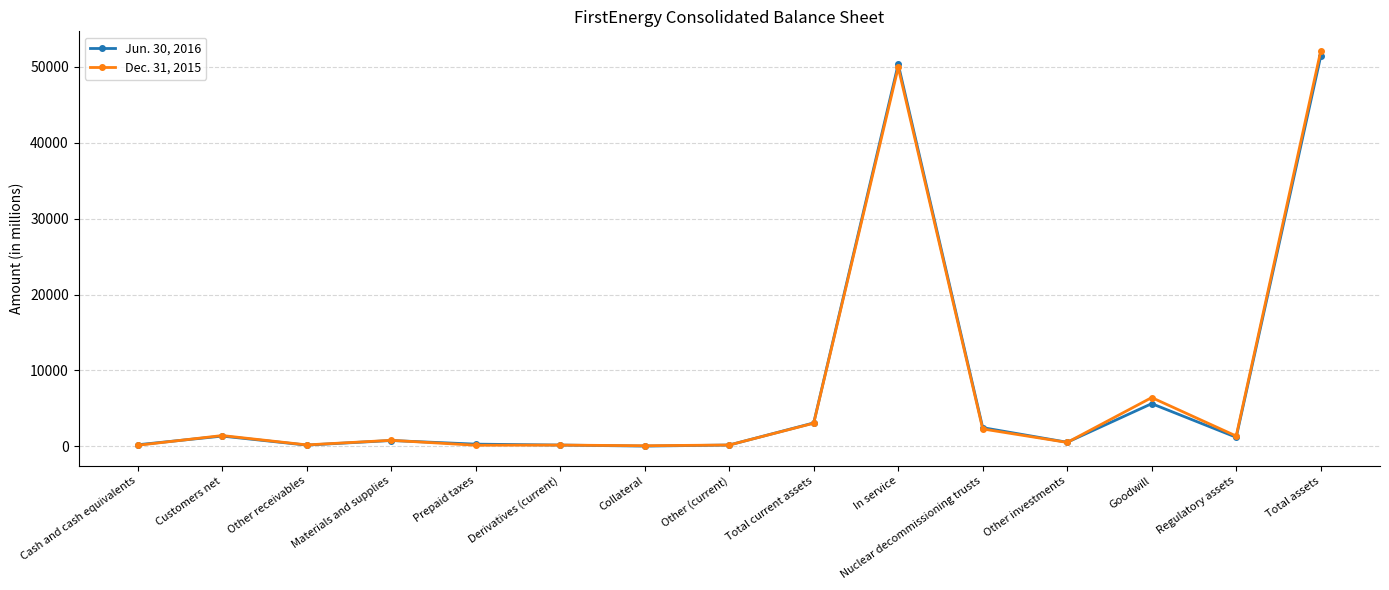

Does the chart display data point markers on the line(s)?

Yes